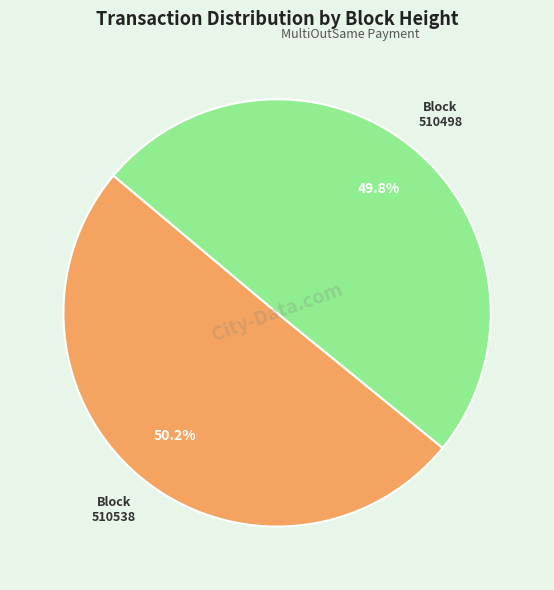

How much of the chart is everything except 510498?

50.2%